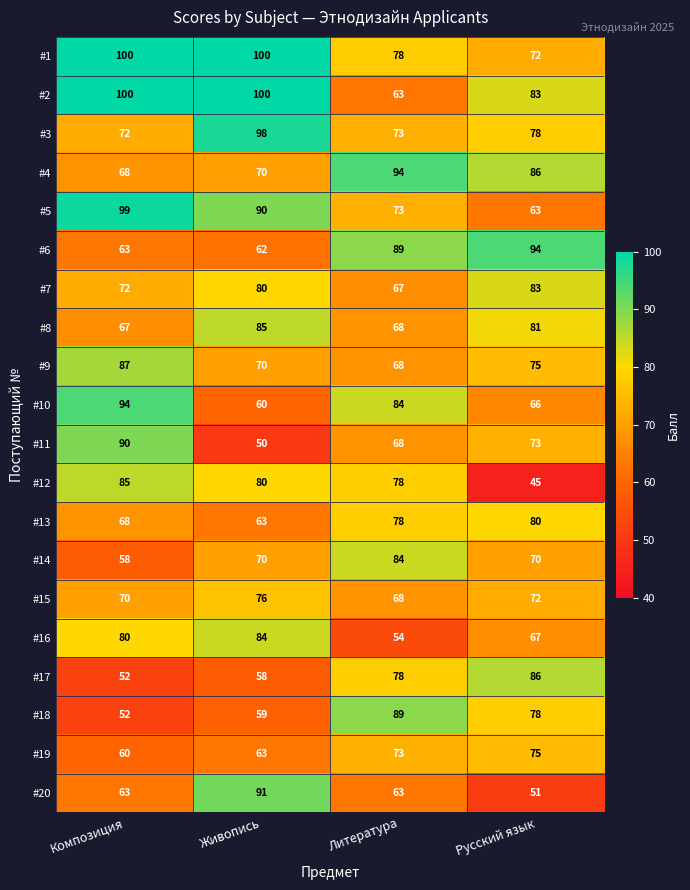

How many data points does each series have?

4